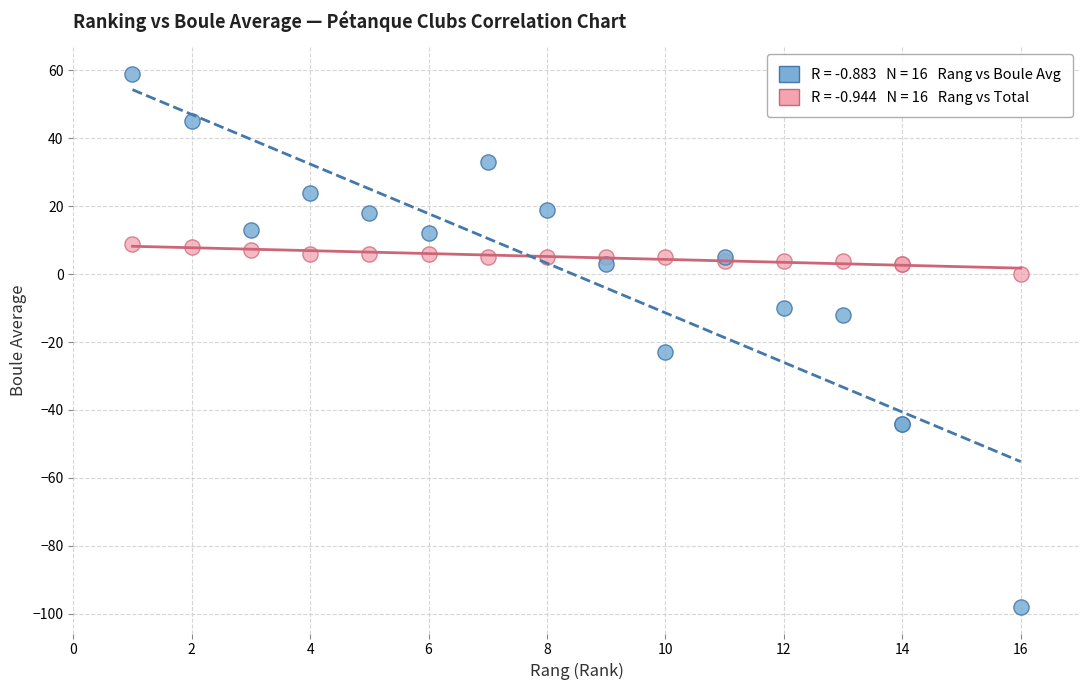

Across all series, what Y value is closest to -19?

-23